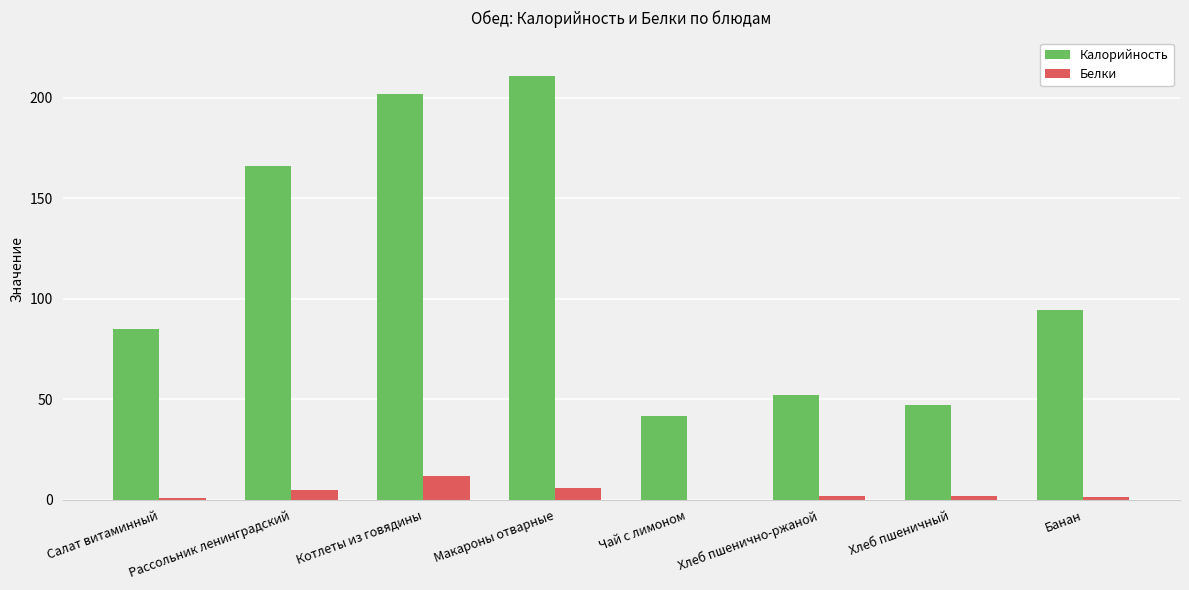

True or false: Белки has a value of 12.0 at Котлеты из говядины.

True